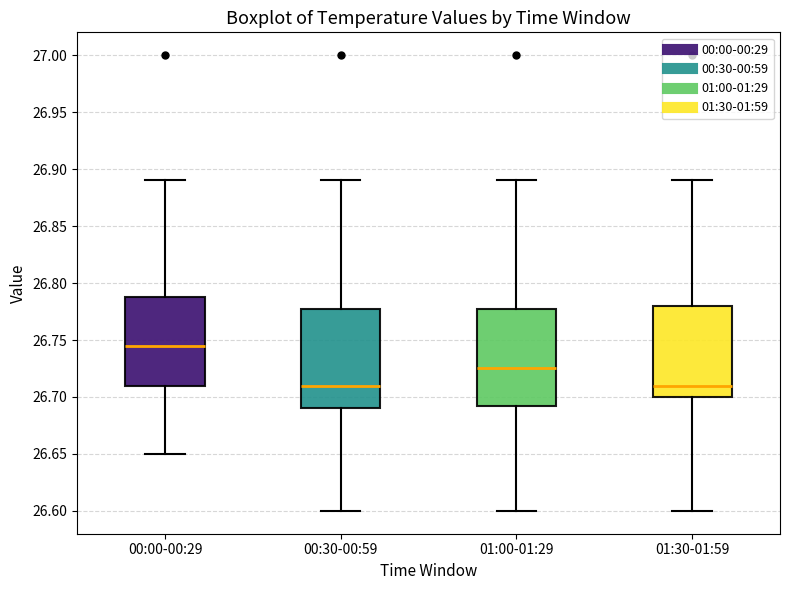

Reading left to right, read every box against the y-axis: the position of its median line, the range the box covers, and the ends of its whiskers. The values are not printed on the chart, so give them approximately, as read against the axis.

00:00-00:29: median 26.745, box 26.710 to 26.790, whiskers 26.650 to 26.890
00:30-00:59: median 26.710, box 26.690 to 26.780, whiskers 26.600 to 26.890
01:00-01:29: median 26.725, box 26.695 to 26.780, whiskers 26.600 to 26.890
01:30-01:59: median 26.710, box 26.700 to 26.780, whiskers 26.600 to 26.890